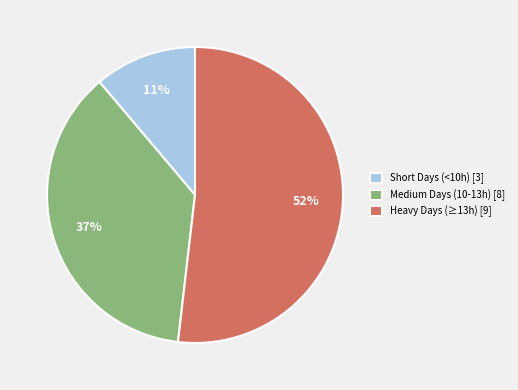

Count the number of slices in the pie.

3